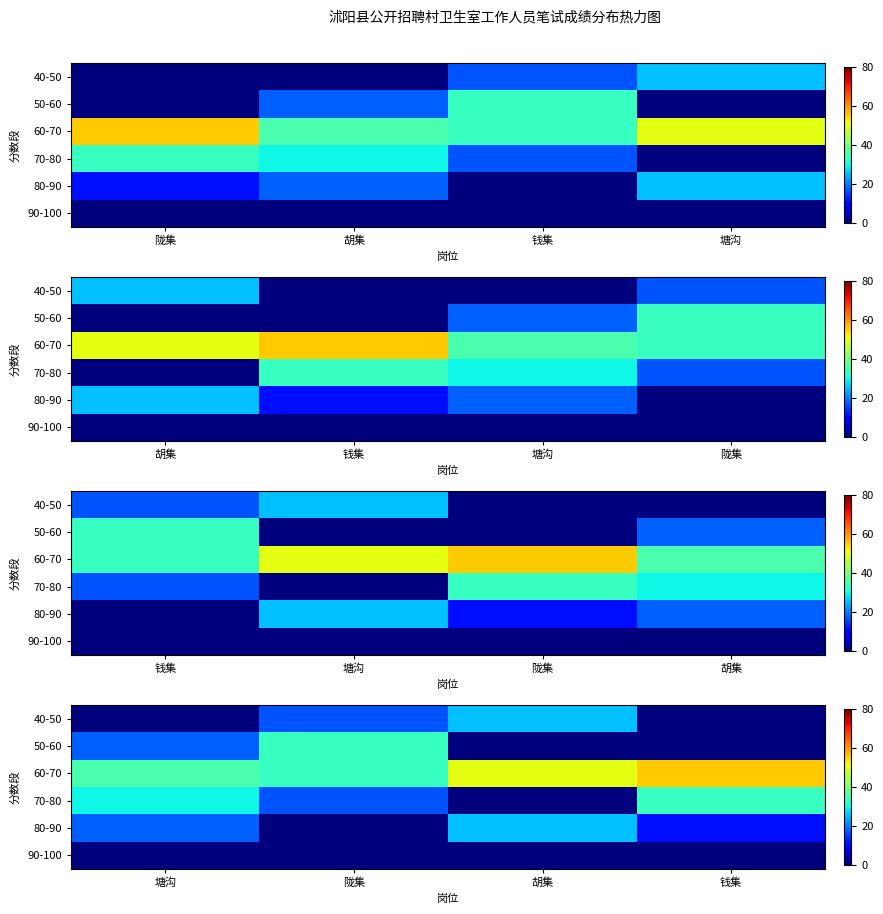

Is it true that 40-50 equals -11.8 at 塘沟?

False